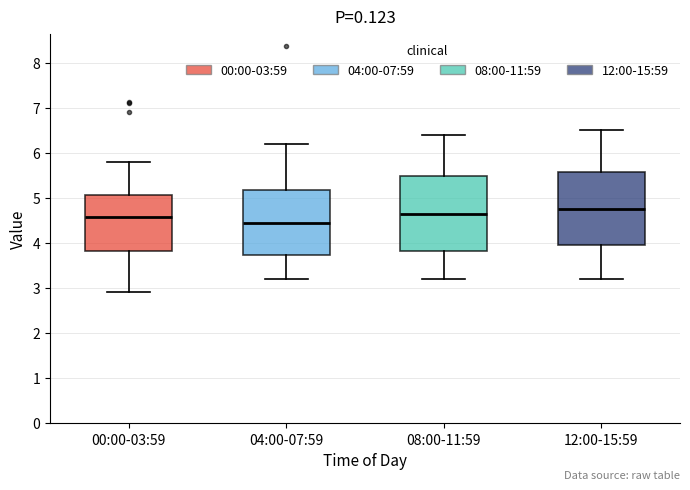

Which box has the lowest median line?

04:00-07:59